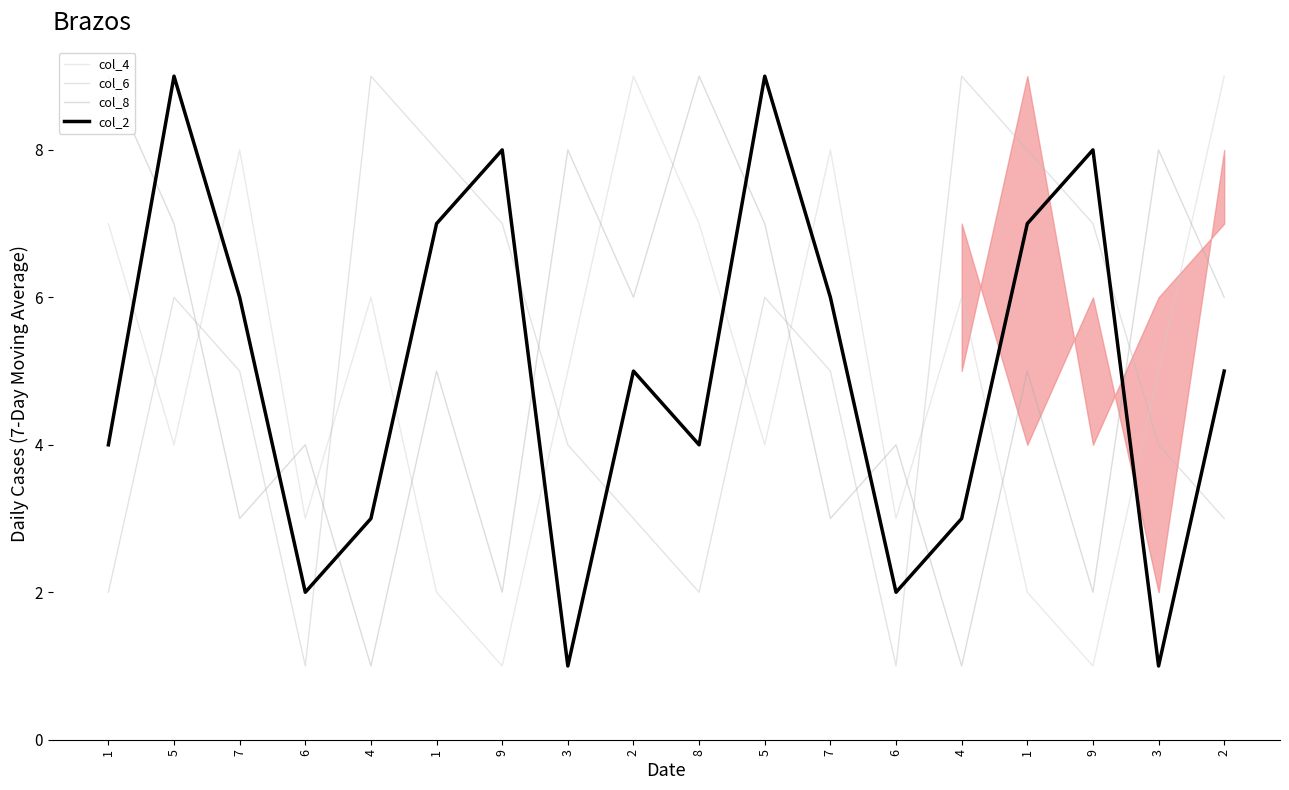

How many lines are shown in the chart?

4